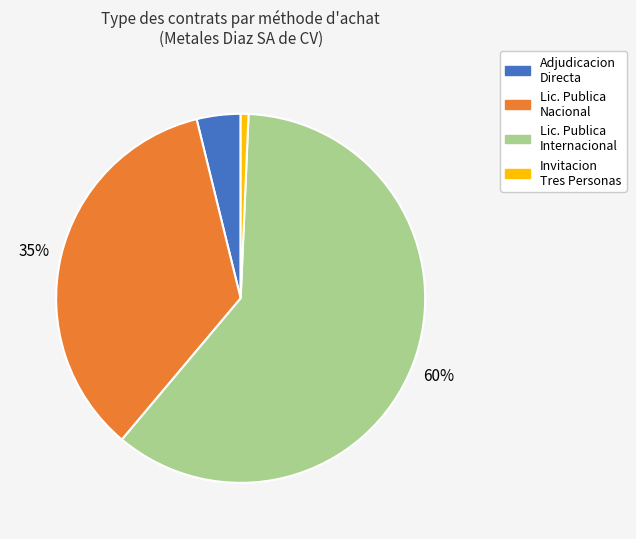

To the nearest percent, what is the average slice percentage?

25%